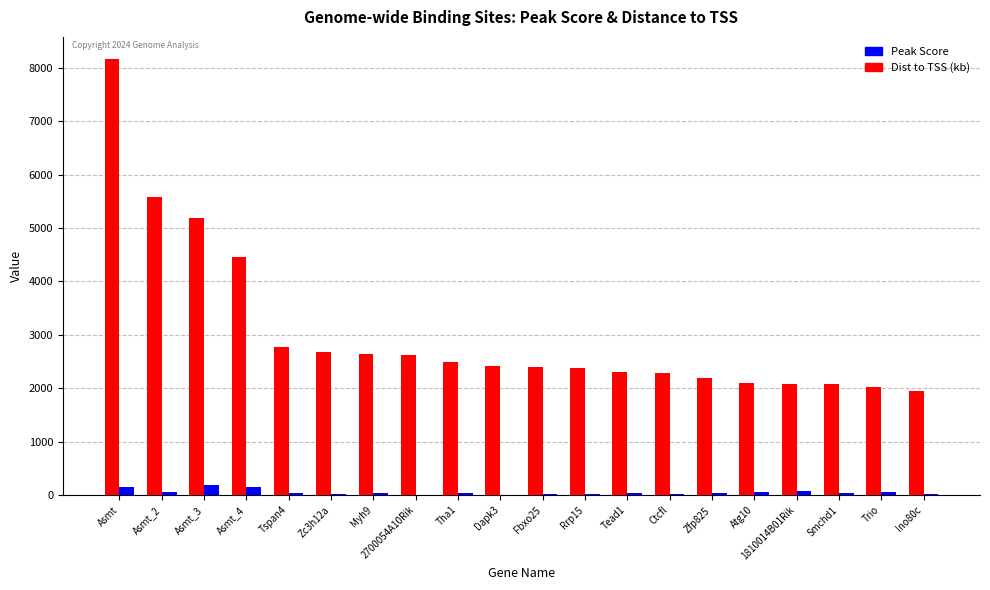

Between Asmt_3 and Dapk3, which series saw the biggest shift?

Peak Score